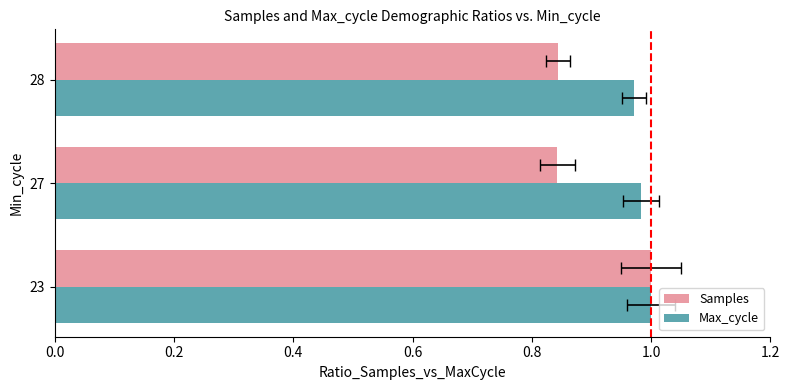

What is the value of the Samples bar at the 1st from the left?

1.0